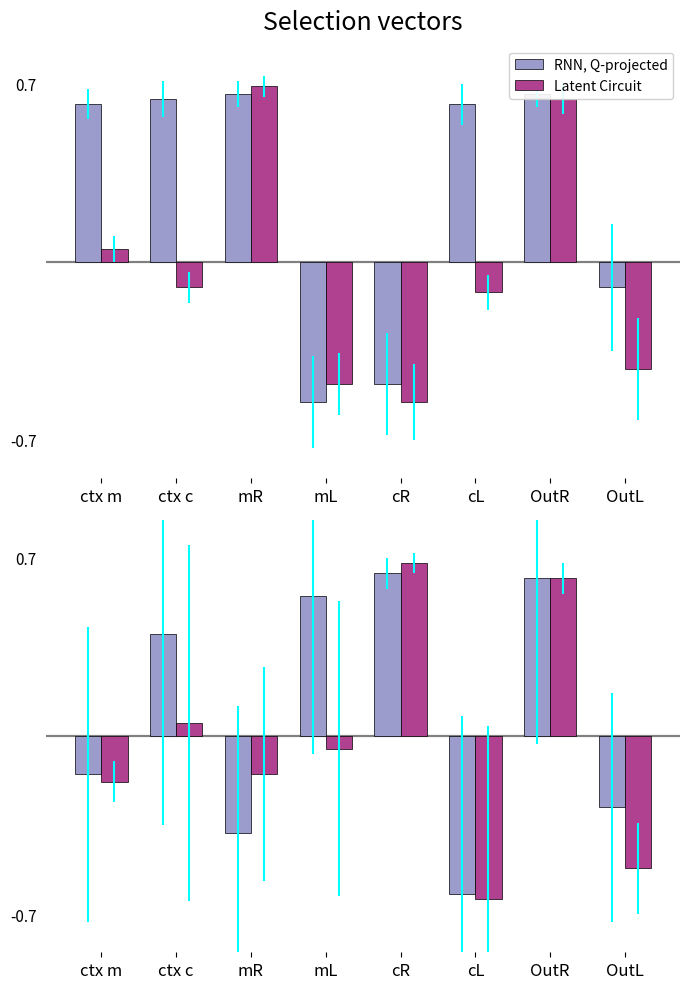

What is the label of the 7th bar from the right?

ctx c